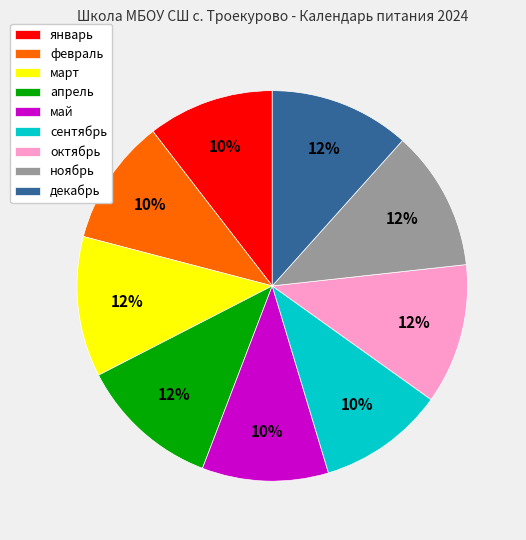

How many segments does this pie chart have?

9